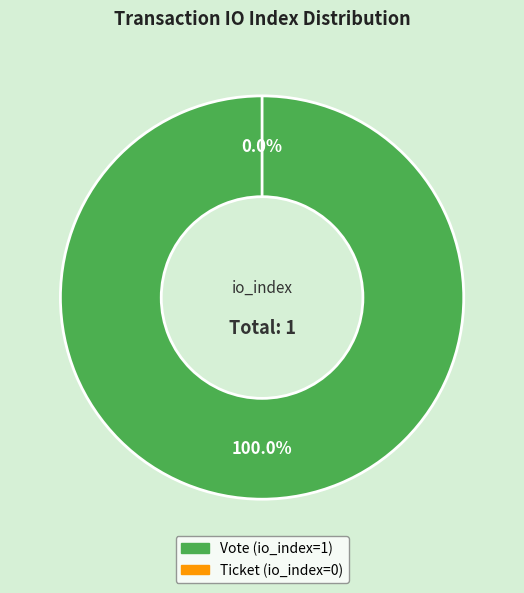

To the nearest percent, what is the combined percentage of Vote (io_index=1) and Ticket (io_index=0)?

100%